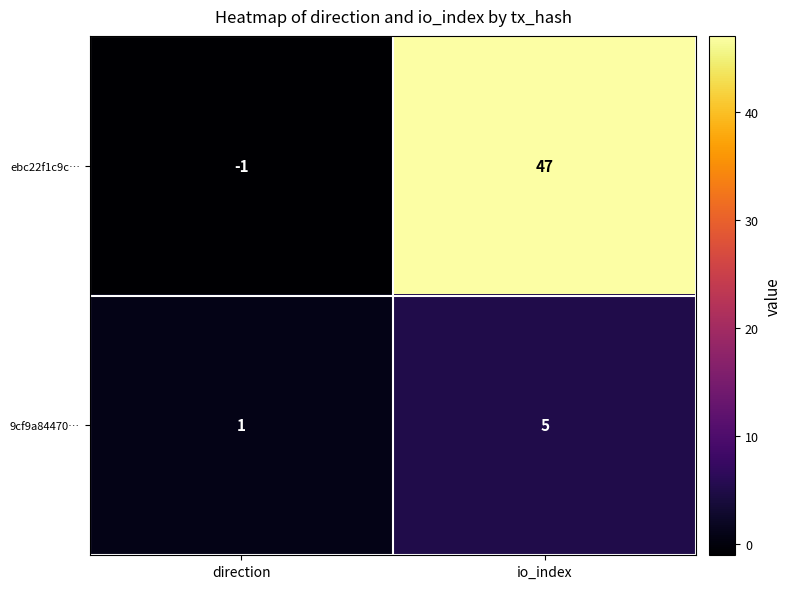

Reading right to left, transcribe all the data shown in this chart.

ebc22f1c9c…: 47	-1
9cf9a84470…: 5	1